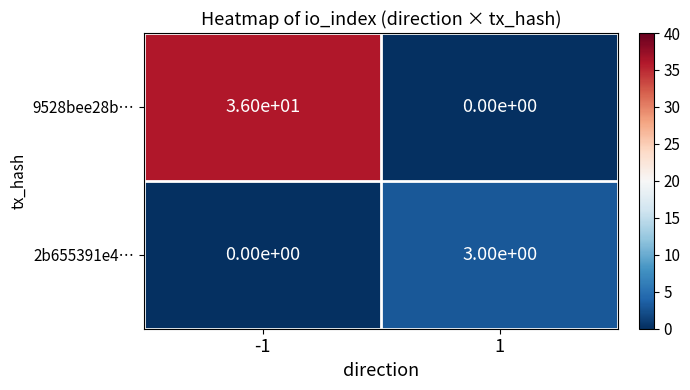

What is the difference between the 2b655391e4… values at 1 and -1?

3